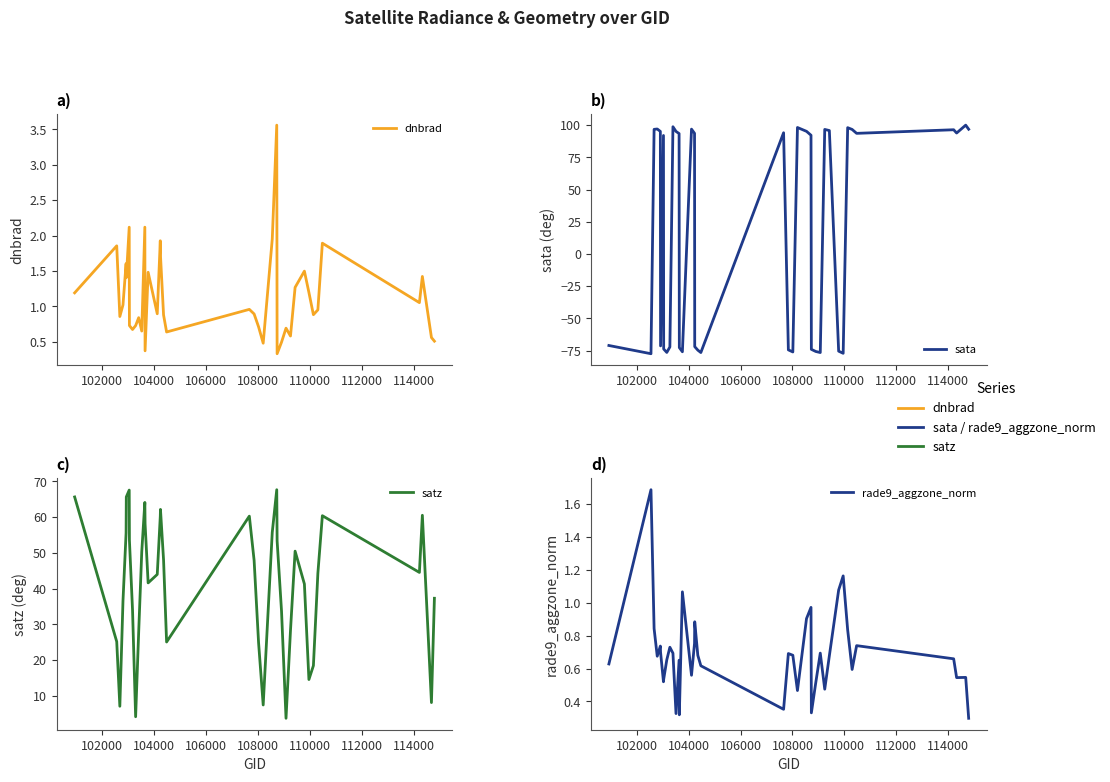

True or false: satz has more than 2 interior local peaks.

True